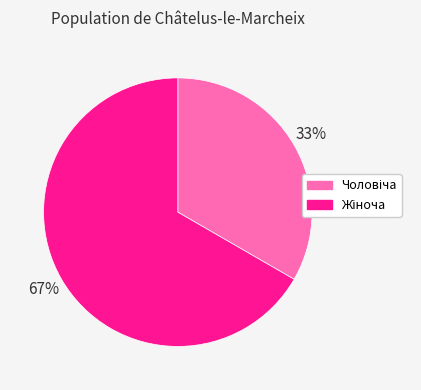

Count the number of slices in the pie.

2